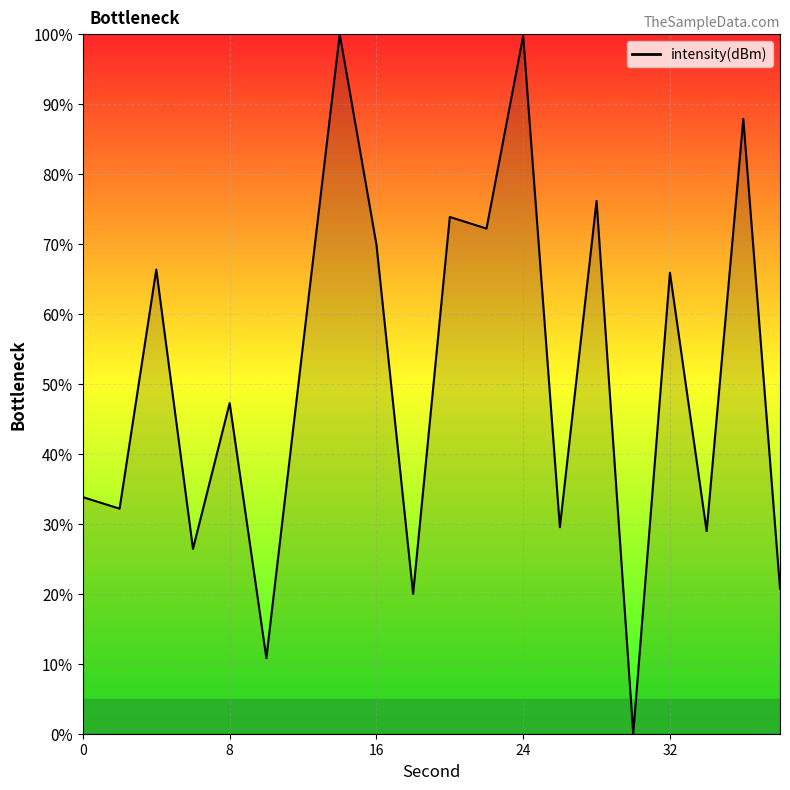

What is the difference between the maximum and minimum values?

100.0